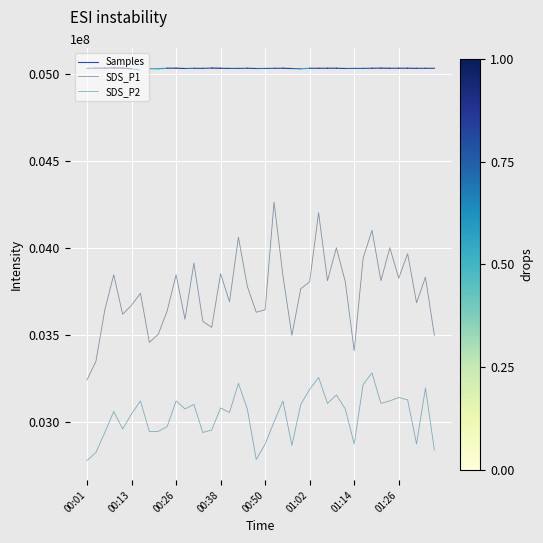

Which category has the lowest value in the SDS_P1 series?

00:01